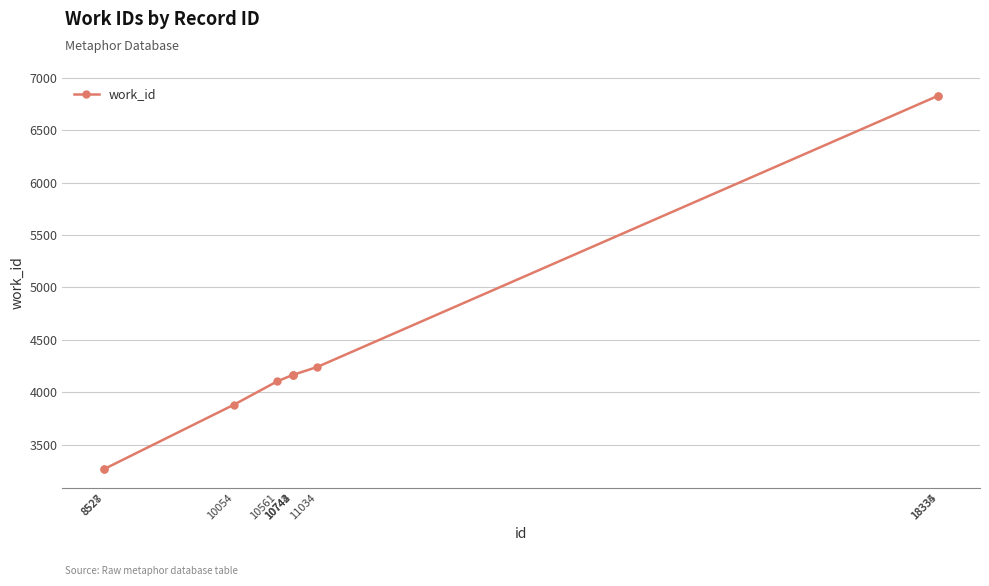

Reading left to right, list all the values displayed in this chart.

3268	3268	3882	4104	4165	4165	4165	4242	6830	6830